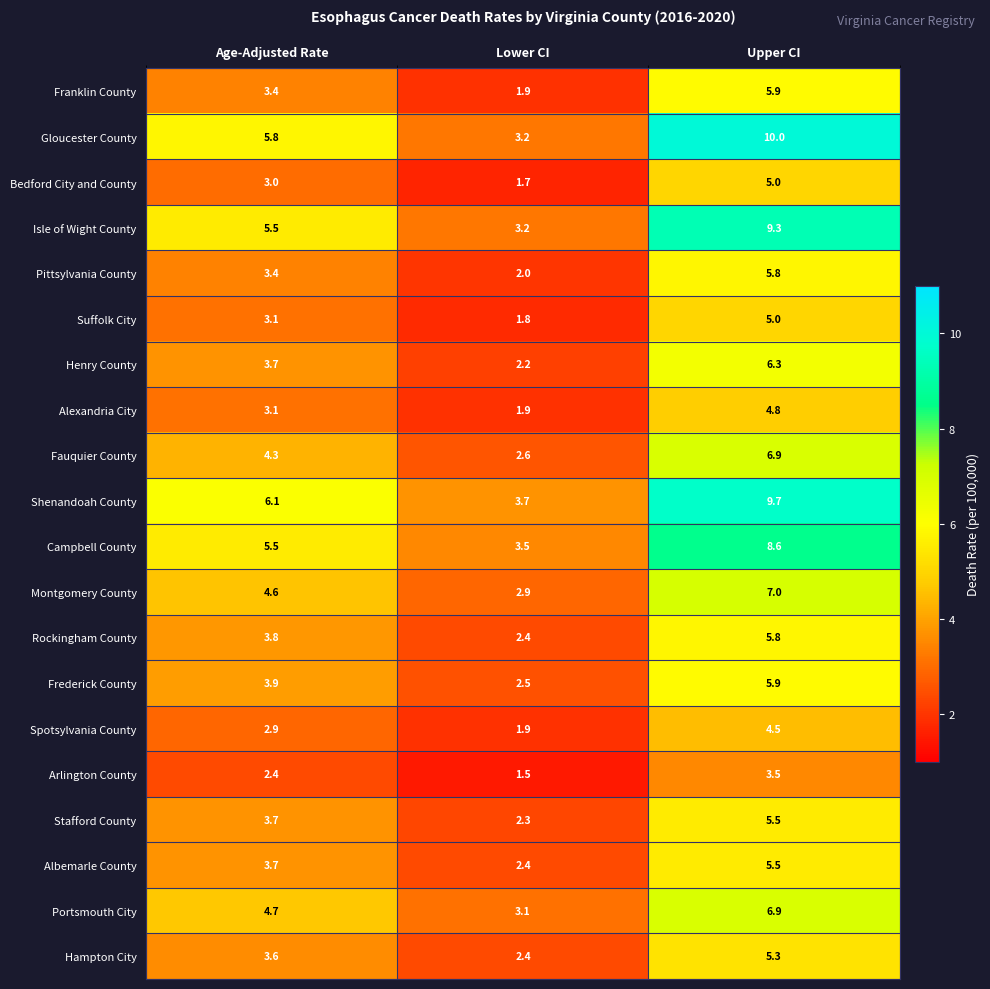

True or false: Suffolk City has a value of 1.6 at Age-Adjusted Rate.

False